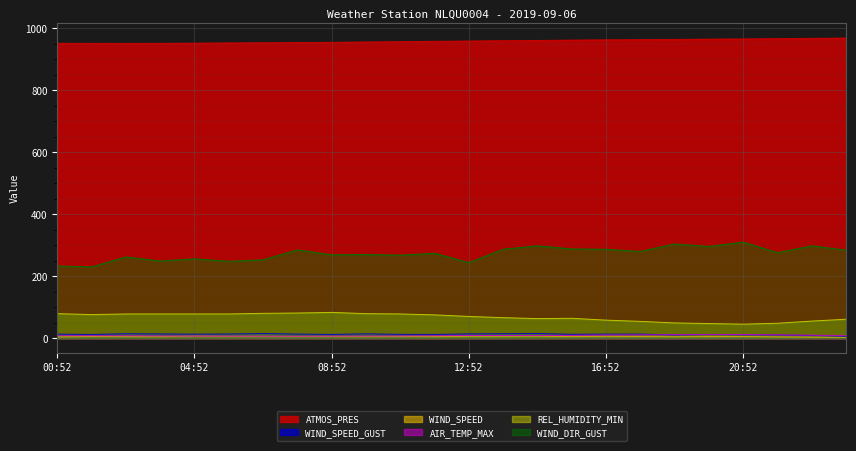

How many lines are shown in the chart?

6